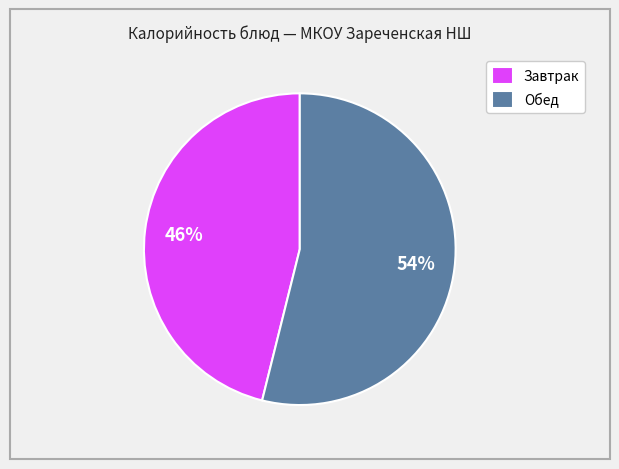

Count the number of slices in the pie.

2